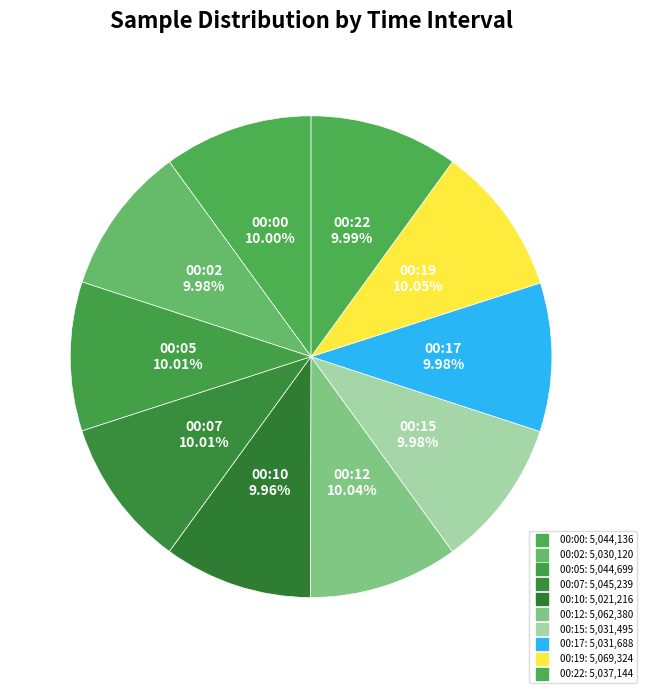

To the nearest percent, what percentage of the pie is 00:00?

10%